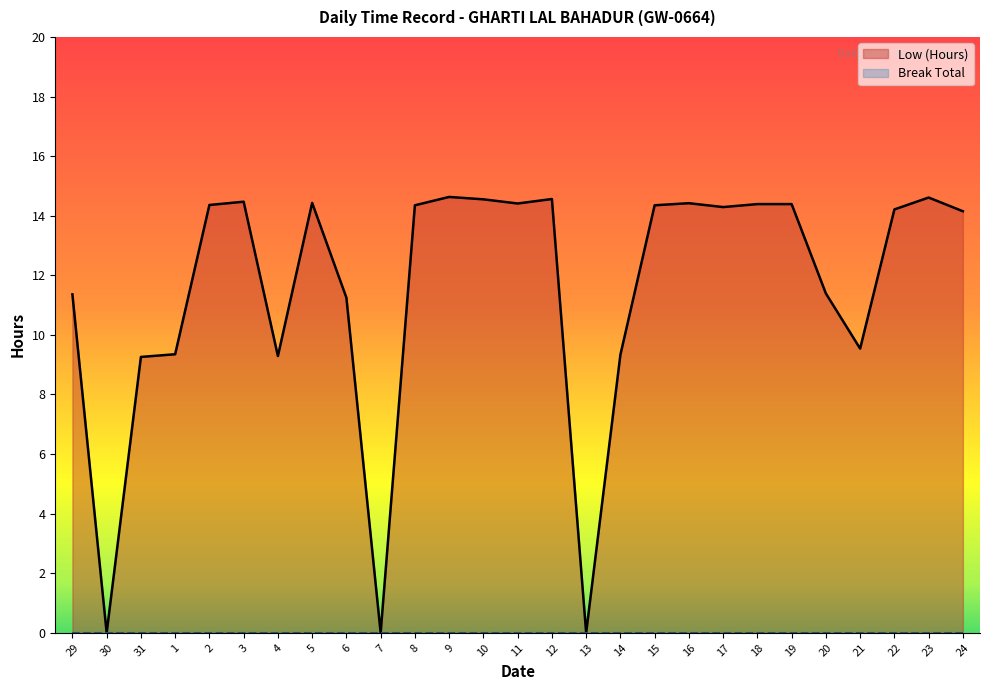

Reading left to right, transcribe all the data shown in this chart.

29=11.4	30=0.0	31=9.3	1=9.3	2=14.4	3=14.5	4=9.3	5=14.4	6=11.2	7=0.0	8=14.3	9=14.6	10=14.6	11=14.4	12=14.6	13=0.0	14=9.3	15=14.3	16=14.4	17=14.3	18=14.4	19=14.4	20=11.4	21=9.5	22=14.2	23=14.6	24=14.2